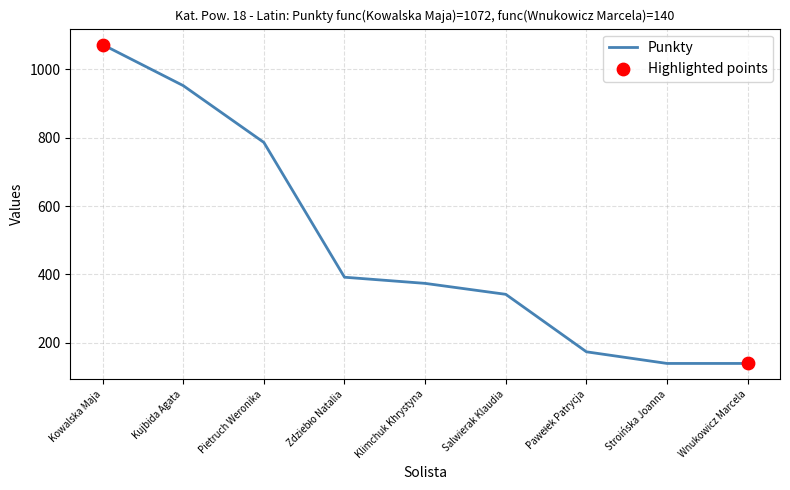

Between Stroińska Joanna and Salwierak Klaudia, which is larger?

Salwierak Klaudia